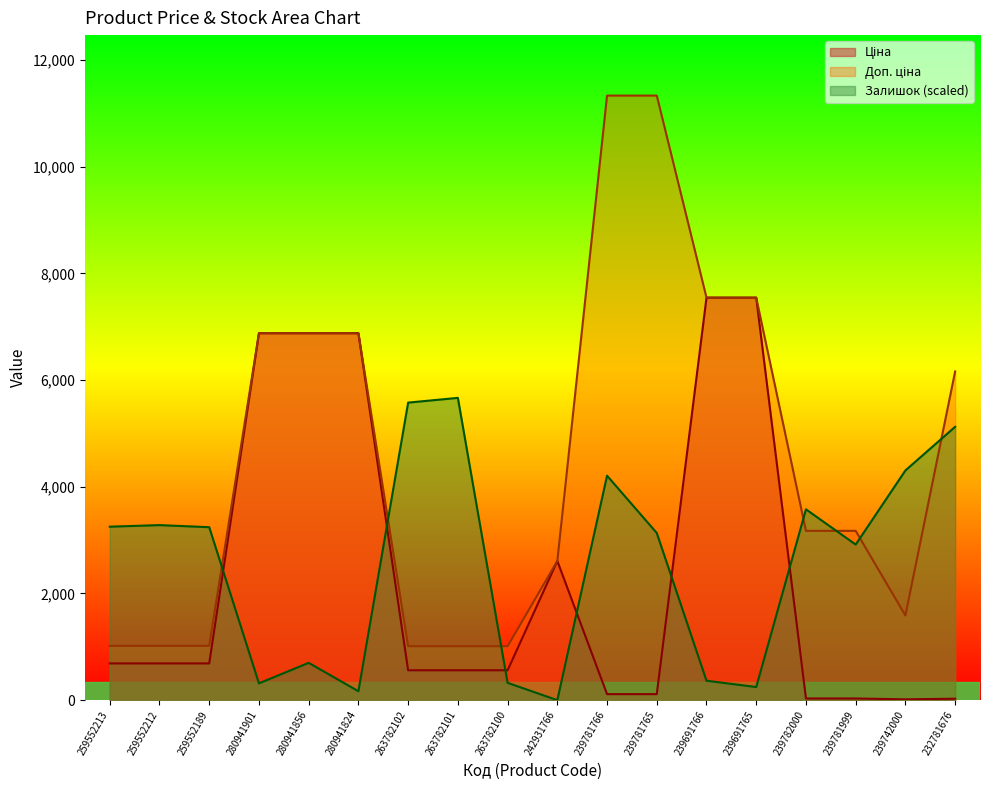

What is the sum of the Ціна values at 239742000 and 239782000?

47.6